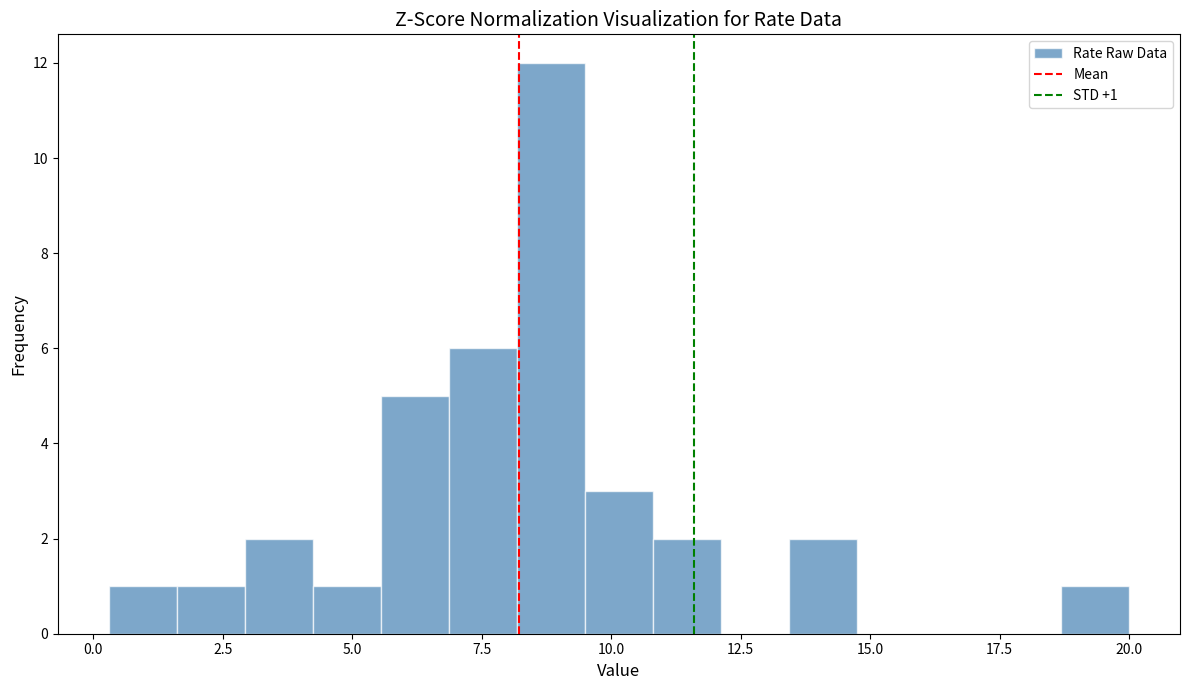

Read against the x-axis, roughly where is the centre of the tallest bar?

9.0